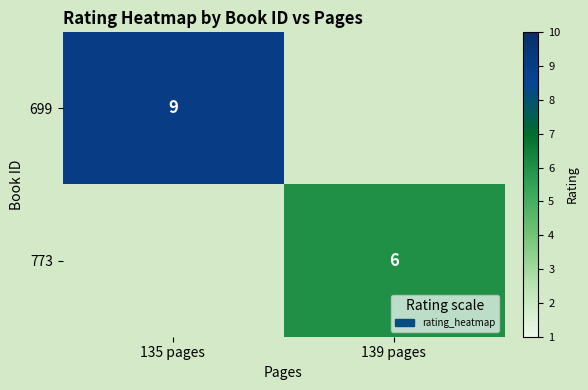

True or false: 773 has a value of 6 at 139 pages.

True